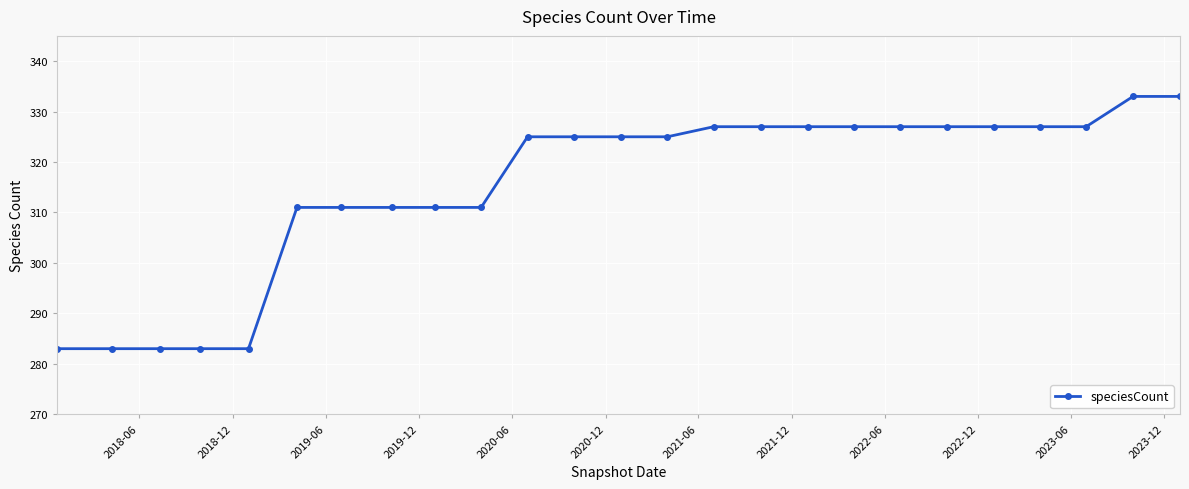

What is the value of the 22nd point from the left?

327